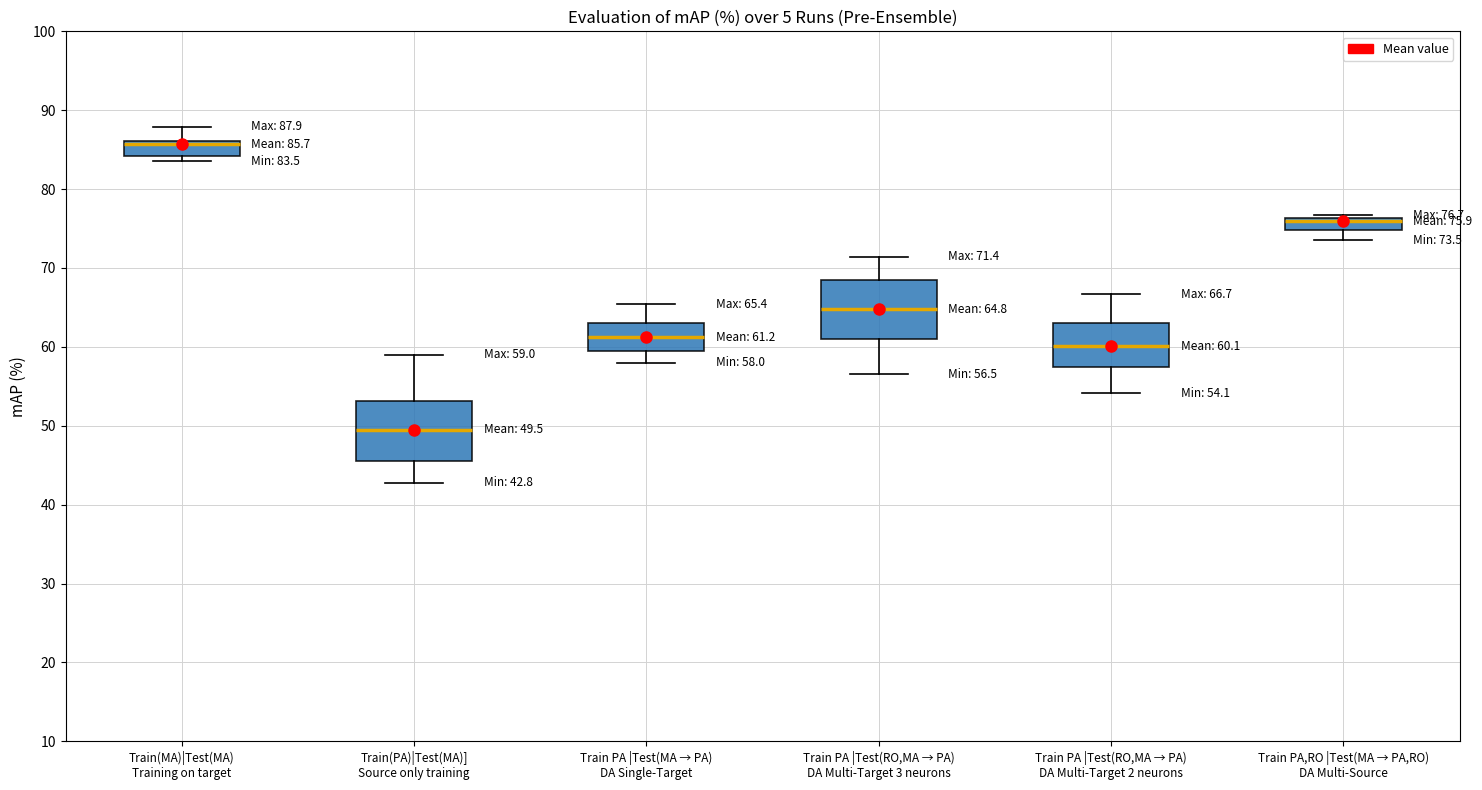

Which box's median line is the lowest?

Train(PA)|Test(MA)] Source only training